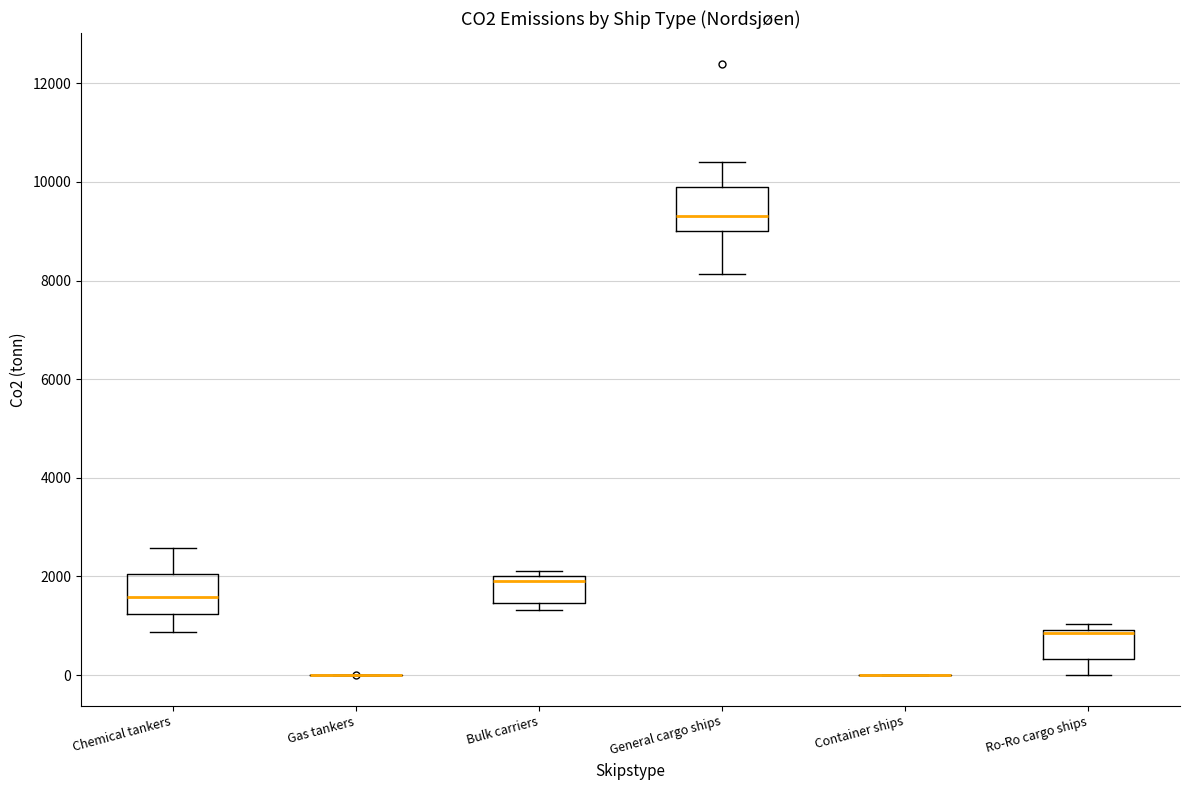

Reading left to right, transcribe this box plot: for each box, give where its median line is, the range the box spans, and where its two whiskers end, as read against the y-axis. The values are not printed on the chart, so give them approximately, as read against the axis.

Chemical tankers: median 1600, box 1200 to 2000, whiskers 800 to 2600
Gas tankers: box collapsed to a line at 0, whiskers 0 to 0
Bulk carriers: median 1800, box 1400 to 2000, whiskers 1400 (just below the box's lower edge) to 2200
General cargo ships: median 9400, box 9000 to 10000, whiskers 8200 to 10400
Container ships: box collapsed to a line at 0, whiskers 0 to 0
Ro-Ro cargo ships: median 800 (drawn on the box's upper edge), box 400 to 1000, whiskers 0 to 1000 (just above the box's upper edge)